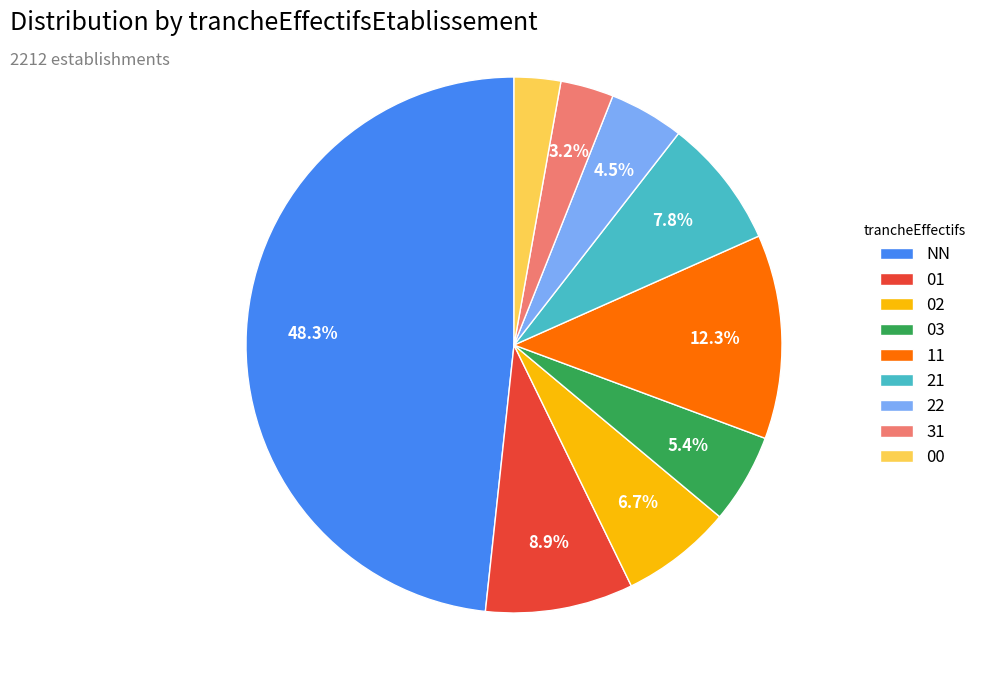

Is there a majority slice in this chart?

No